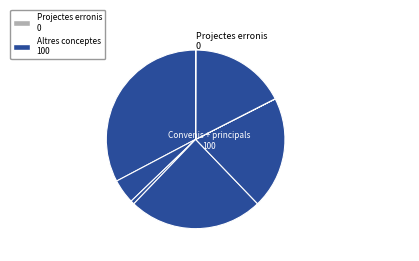

Approximately how many times larger is the value at Serveis compared to Formació?

6.6